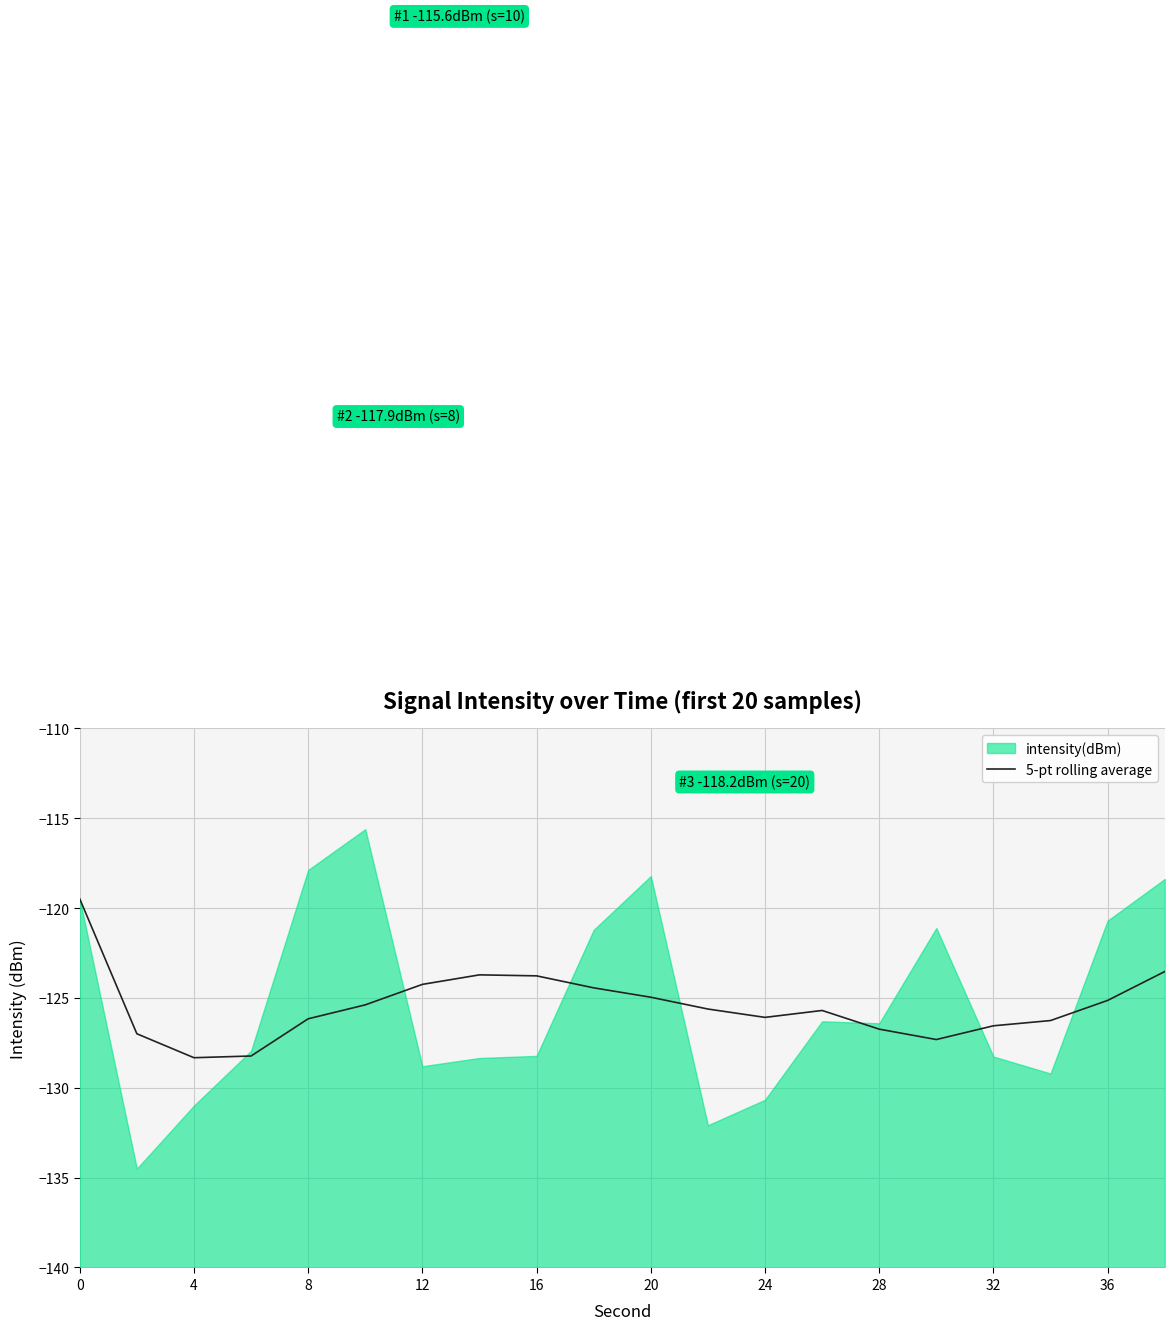

The 5-pt rolling average series shows -128.3 at 4. True or false?

True